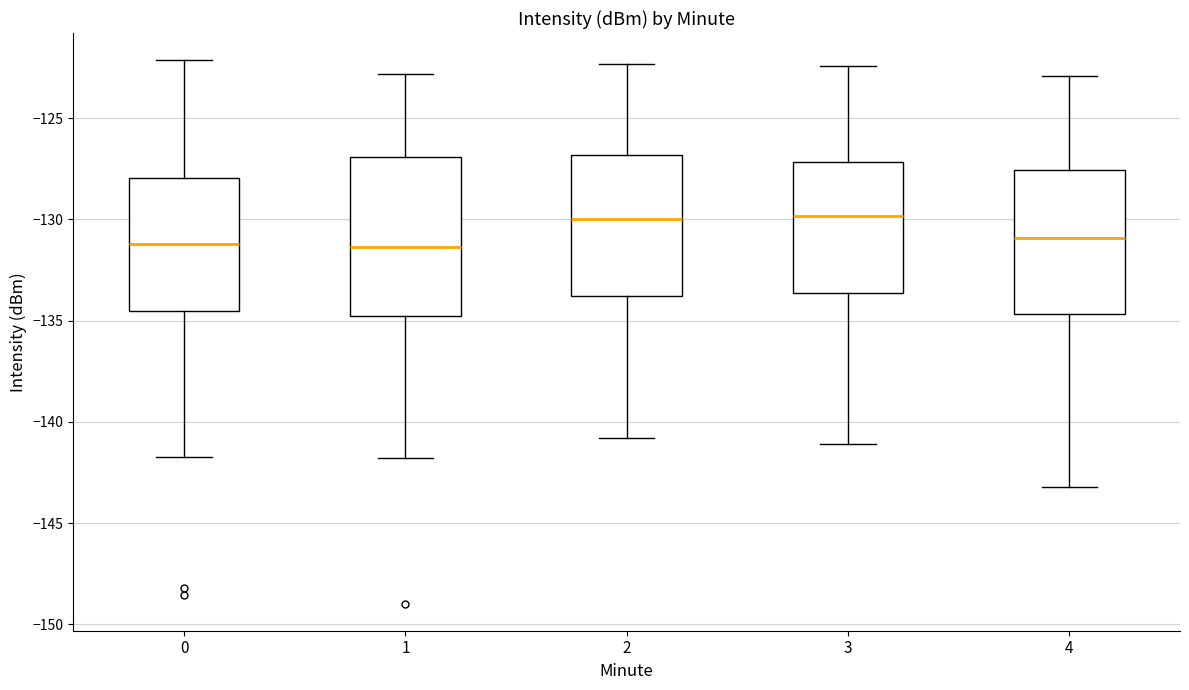

Comparing the boxes themselves (not the whiskers), which one is the tallest?

1